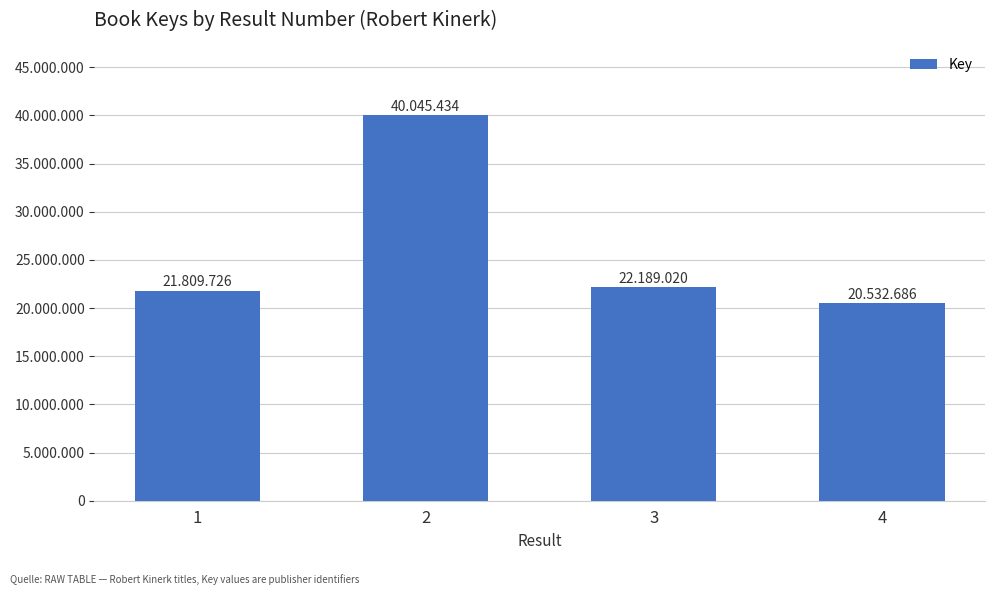

Reading left to right, extract all data points from this chart.

21809726	40045434	22189020	20532686